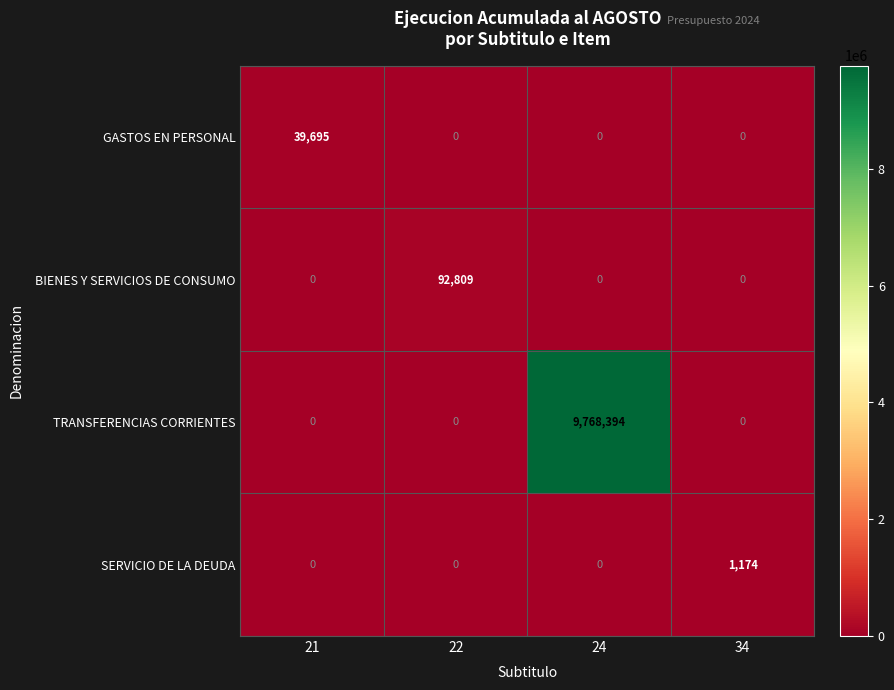

At how many categories does at least one series exceed 5584763?

1